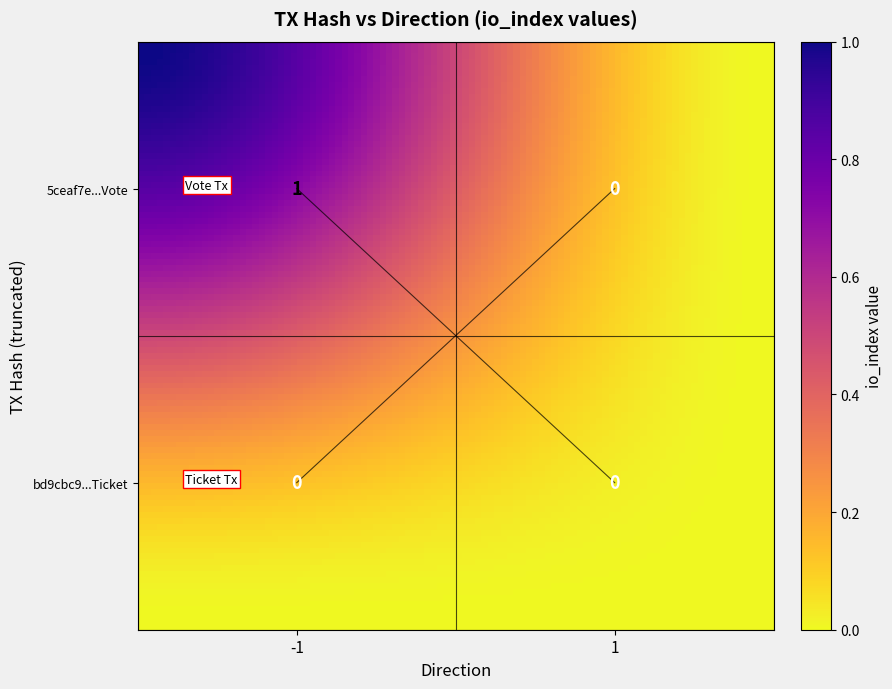

What is the difference between the 5ceaf7e230e2123c9420bec2edcb3341ac40bfa values at 1 and -1?

1